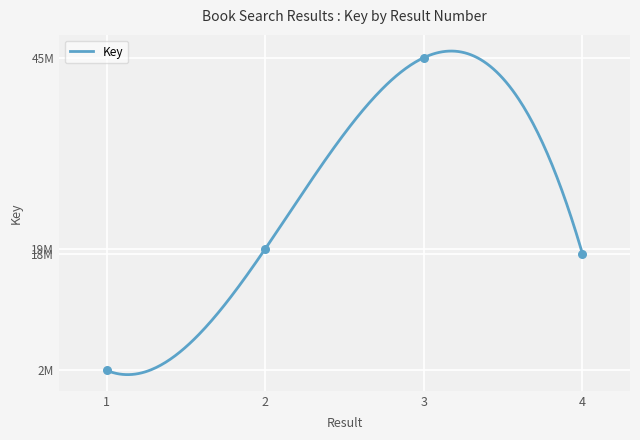

Between 1 and 2, which is larger?

2